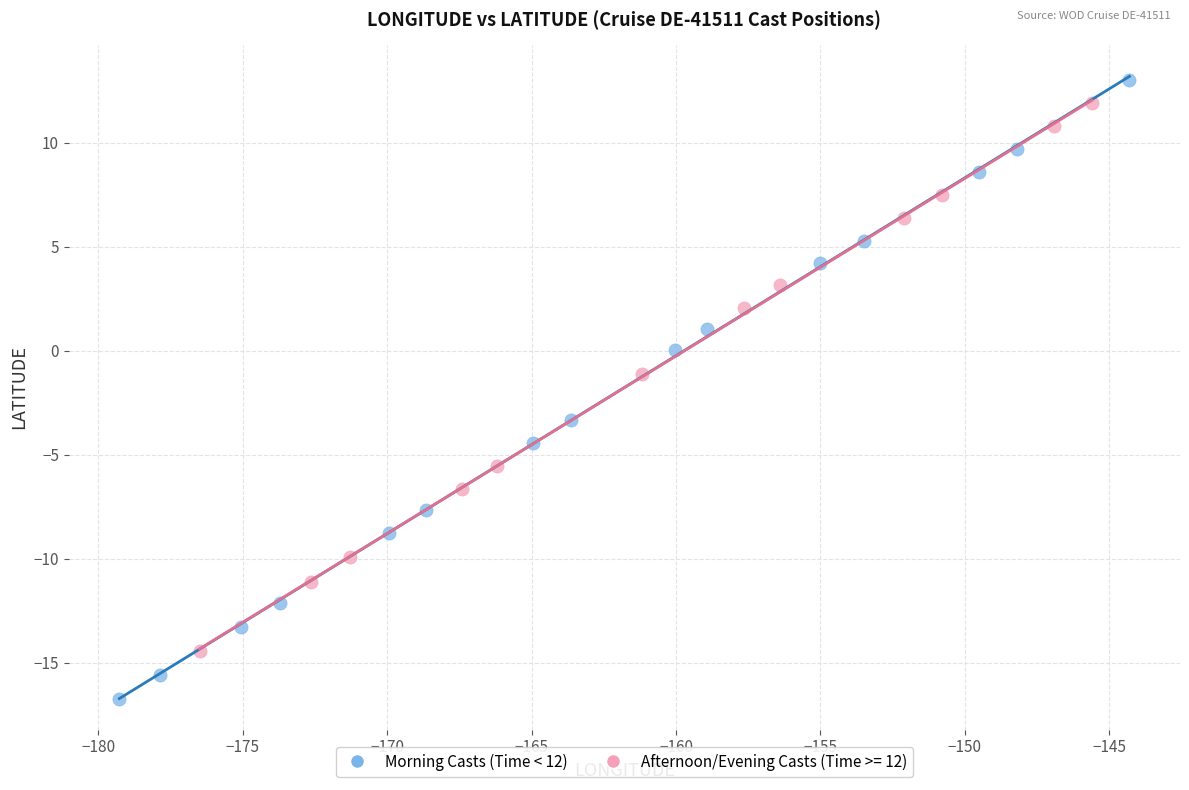

Which series reaches the minimum Y coordinate?

Morning Casts (Time < 12)